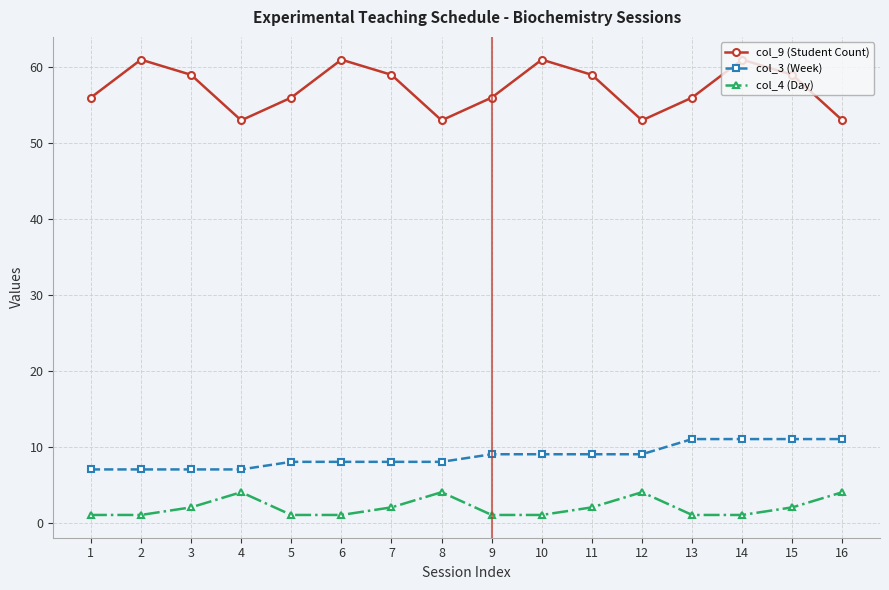

Which series has the largest total across all categories?

col_9 (Student Count)